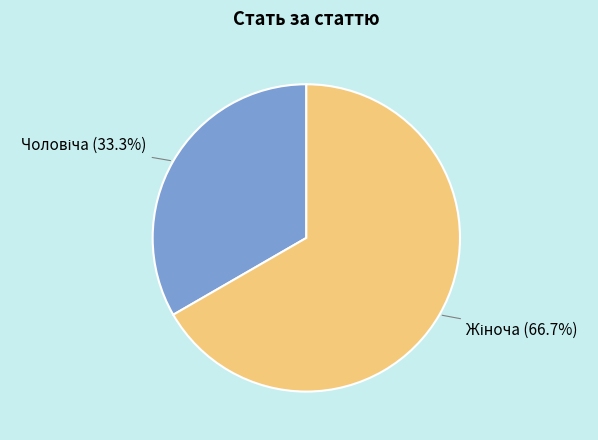

What is the smallest slice in the pie chart?

Чоловіча